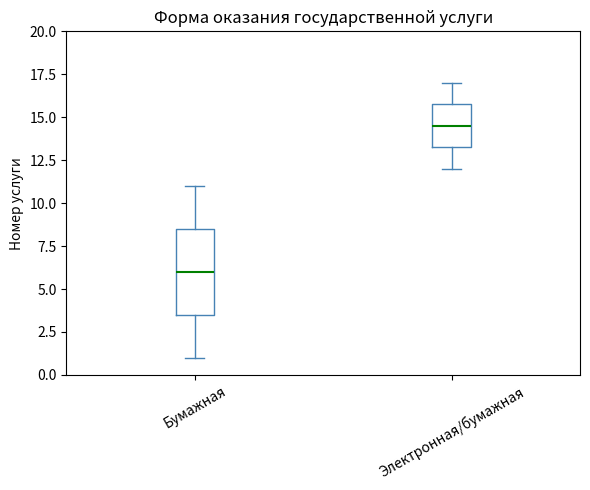

Which box is the tallest, from its lower edge to its upper edge?

Бумажная